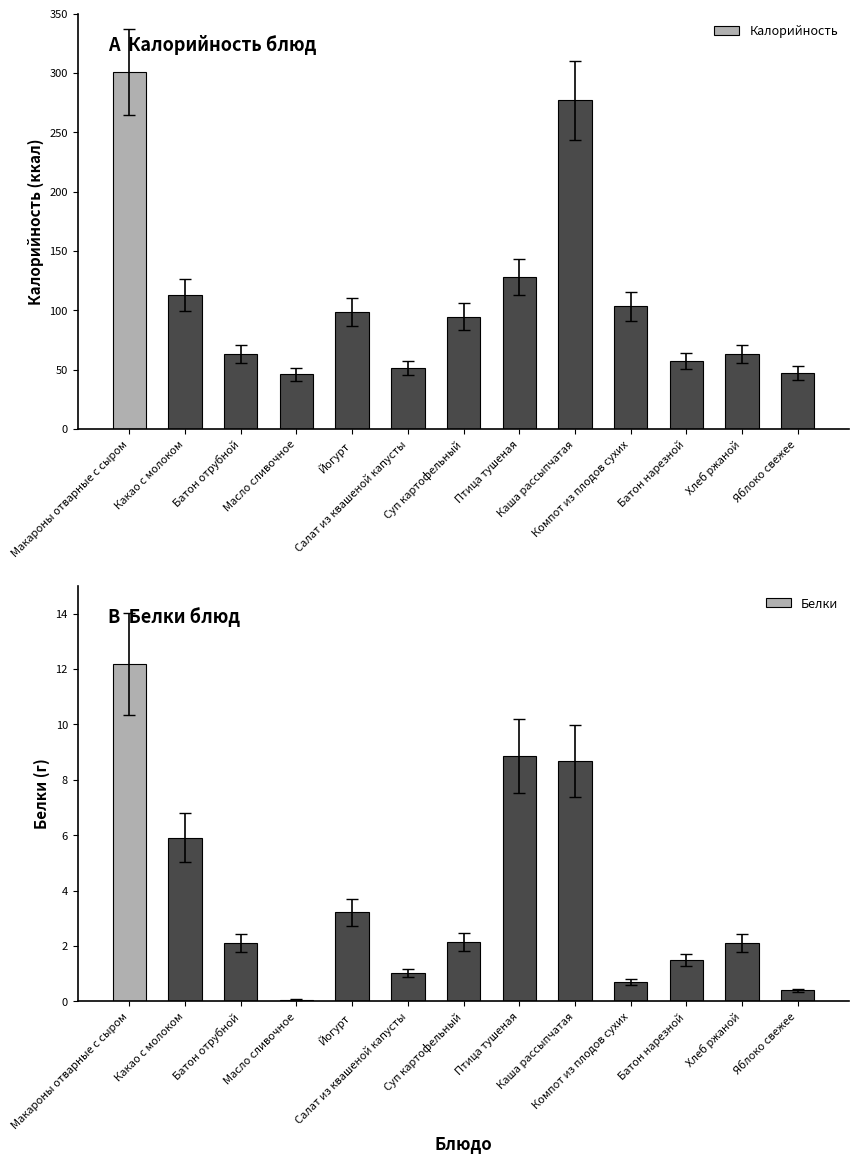

List the labels in order of Белки value, largest first.

Макароны отварные с сыром, Птица тушеная, Каша рассыпчатая, Какао с молоком, Йогурт, Суп картофельный, Батон отрубной, Хлеб ржаной, Батон нарезной, Салат из квашеной капусты, Компот из плодов сухих, Яблоко свежее, Масло сливочное